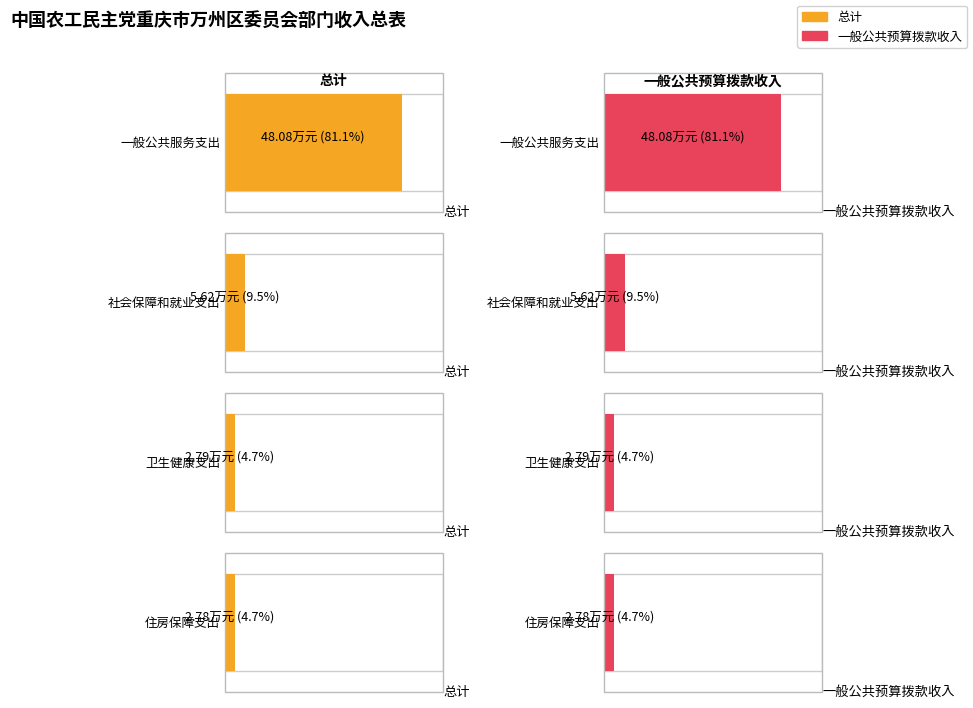

Which series has the largest total across all categories?

总计